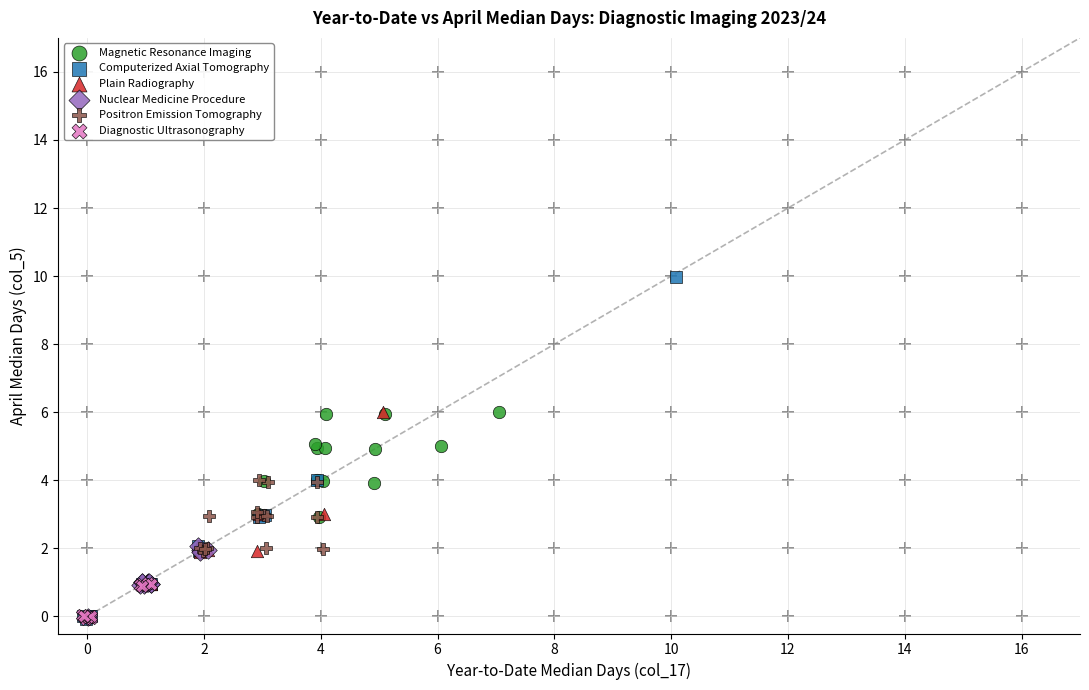

Which series contains the highest Y value?

Computerized Axial Tomography